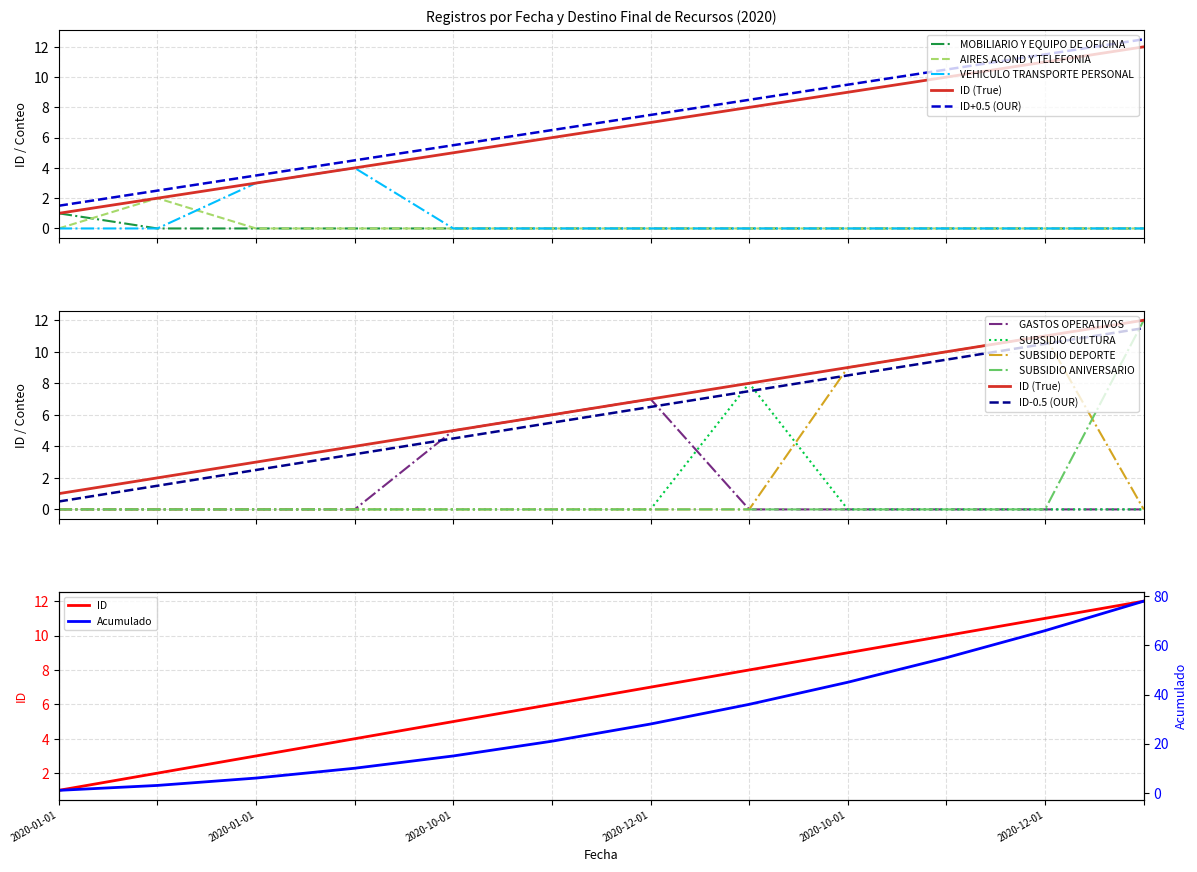

Where does the data first go above 7?

2020-07-01